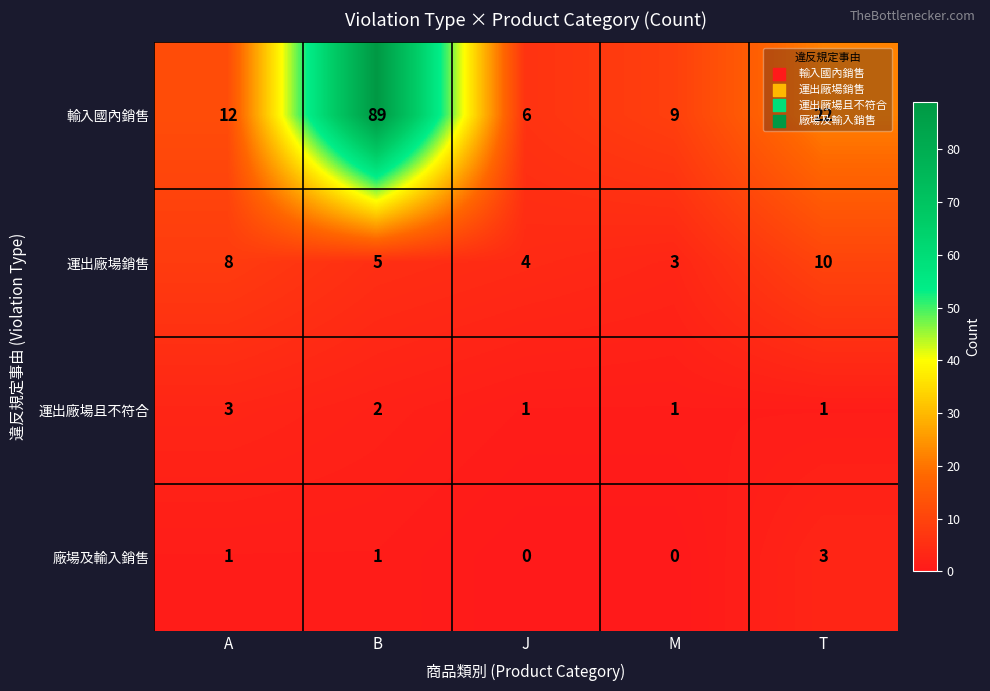

What is the highest value of the 運出廠場銷售 series?

10